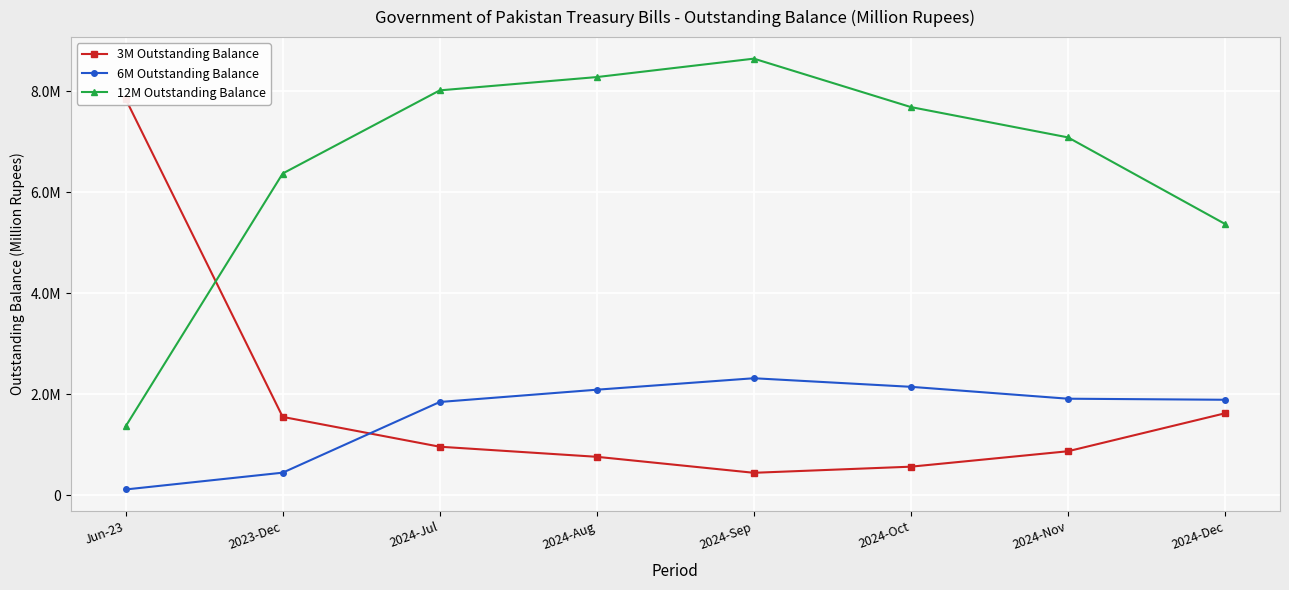

What is the lowest value of the 3M Outstanding Balance series?

445091.0